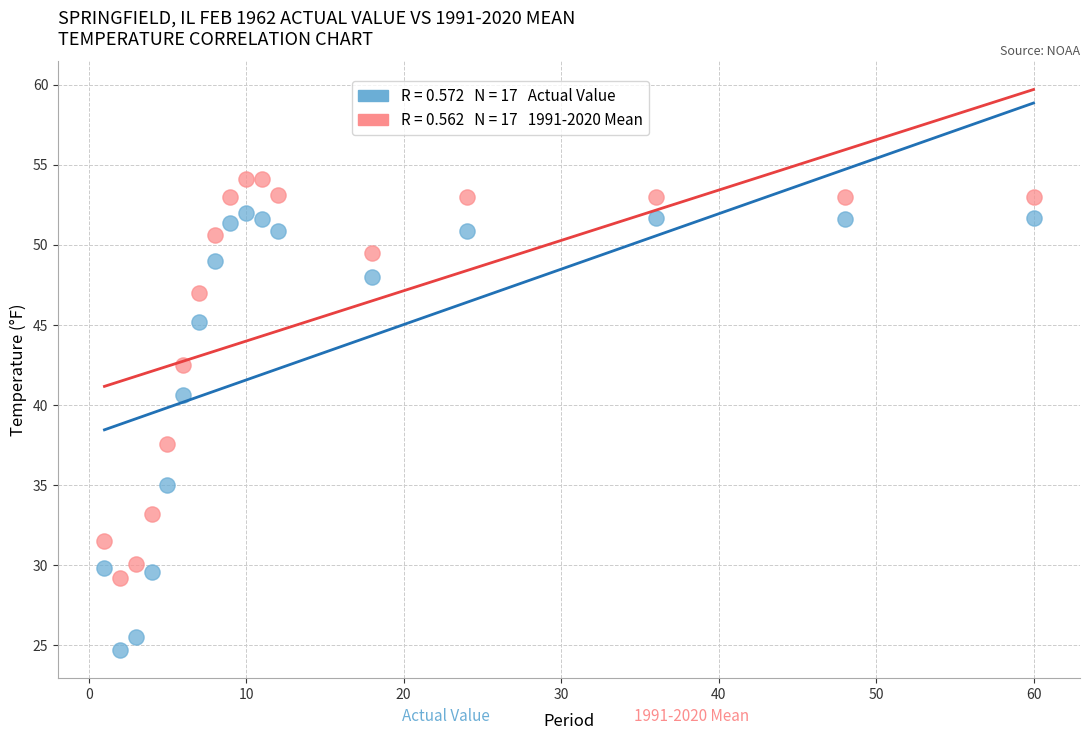

Across all data points, what is the range of Y values (max minus min)?

29.4